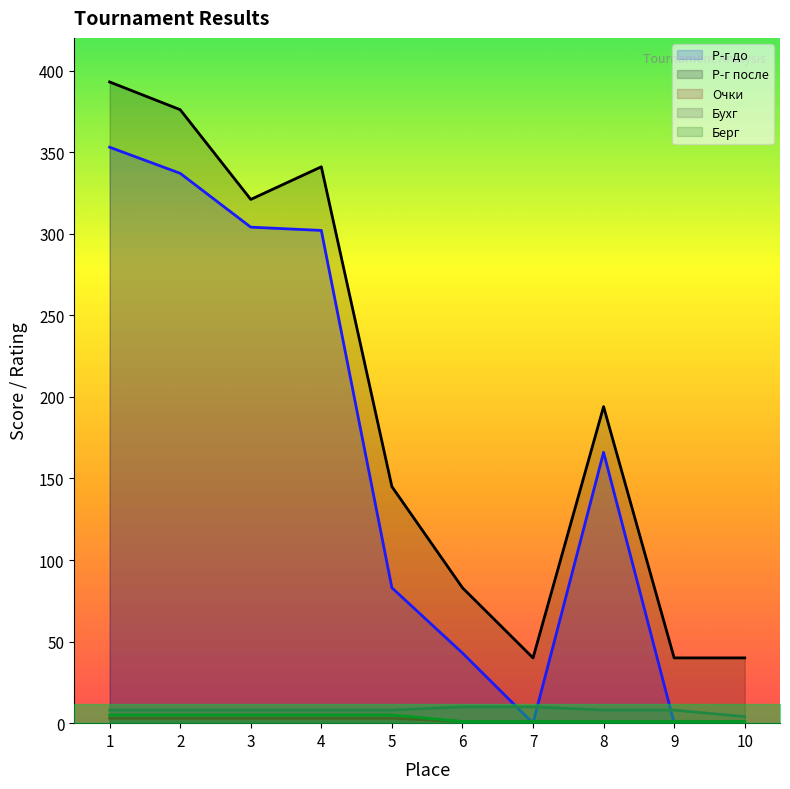

Which series has the widest spread of values?

Р-г до